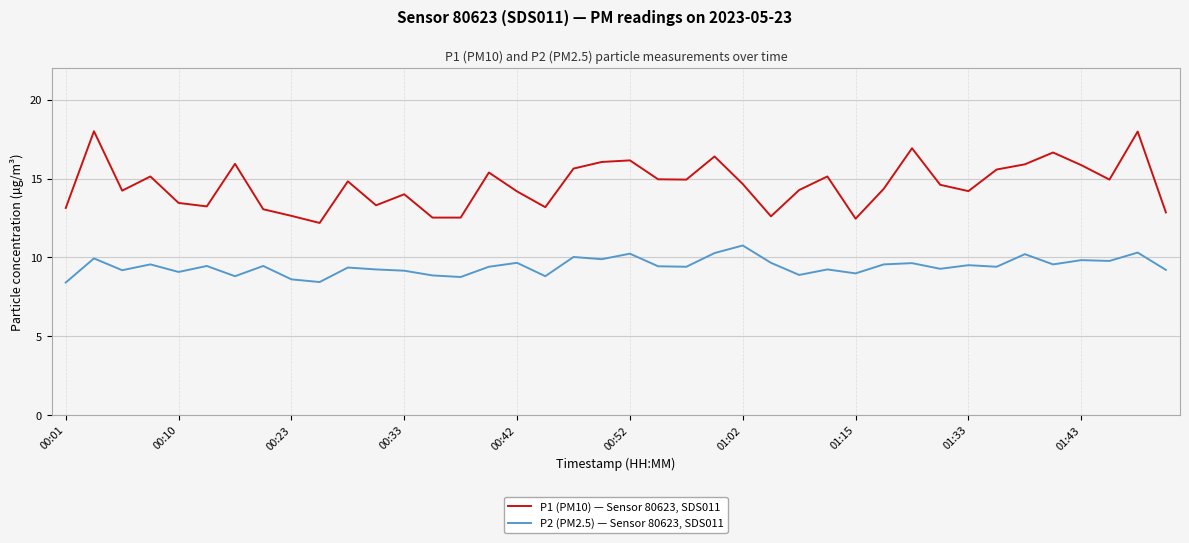

What are all the series names shown in the legend?

P1 (PM10) — Sensor 80623, SDS011, P2 (PM2.5) — Sensor 80623, SDS011